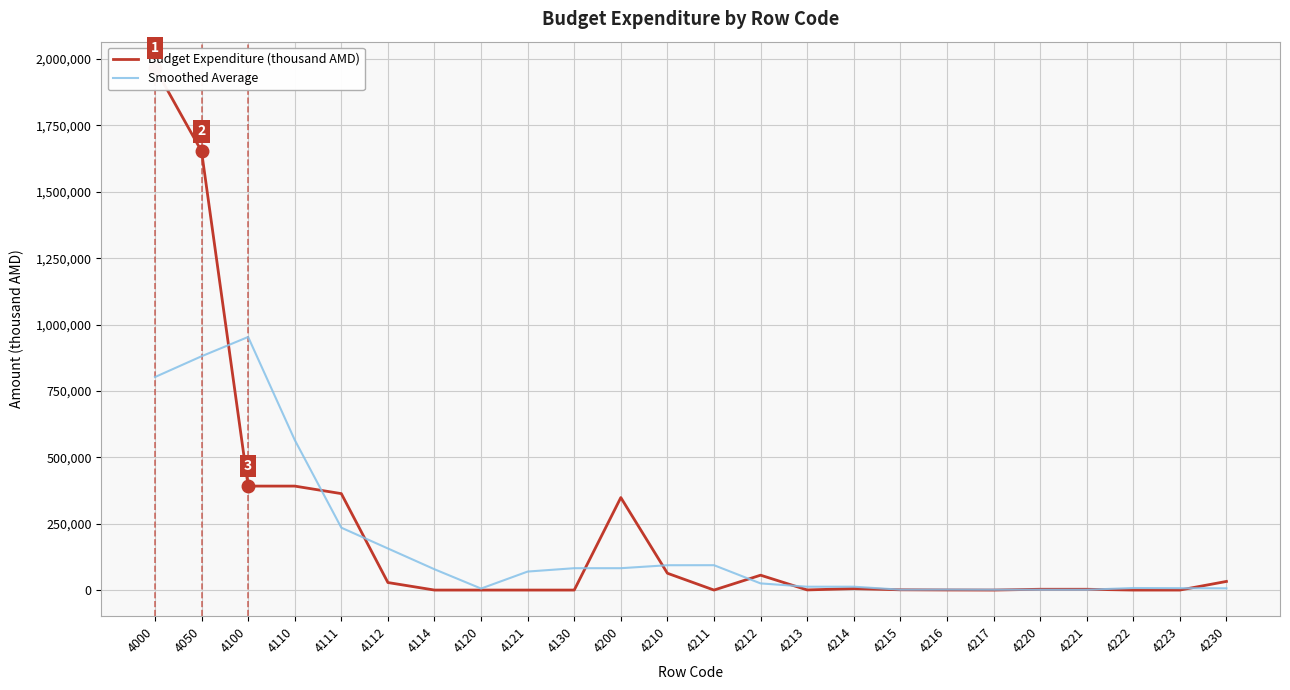

Which label corresponds to the largest value in the chart?

4000